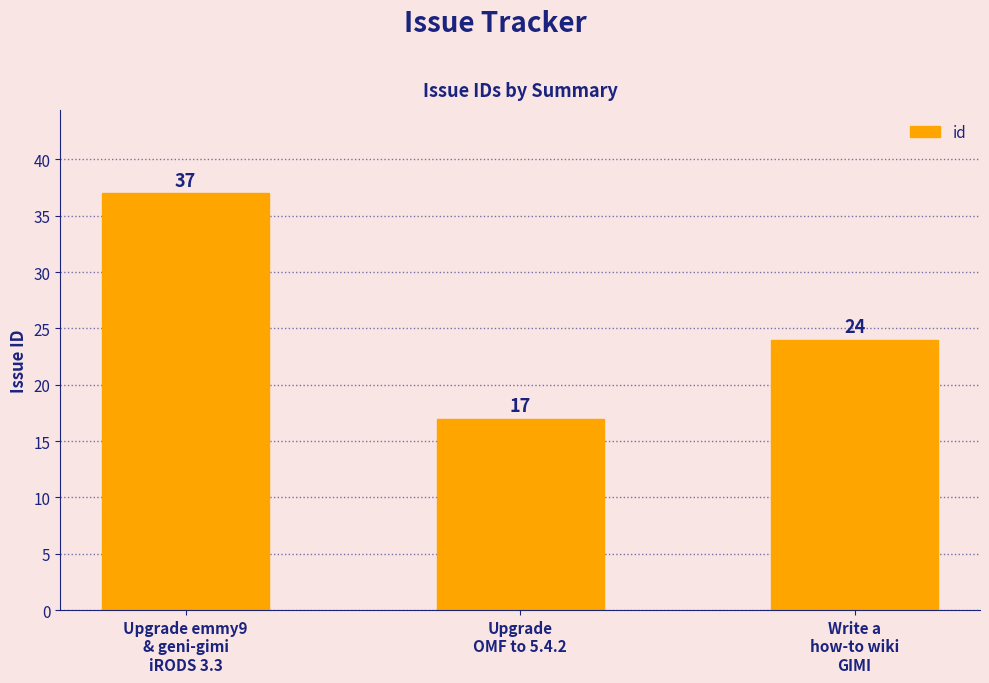

What position from the left is Upgrade
OMF to 5.4.2?

2